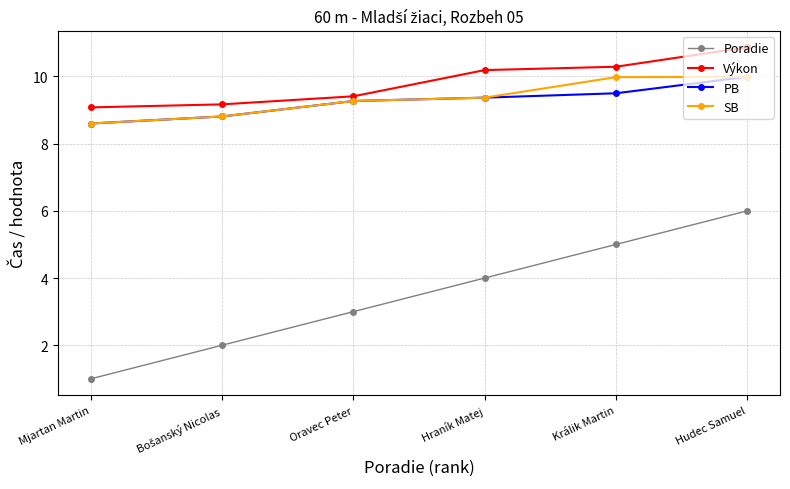

True or false: SB and Výkon intersect in this chart.

False